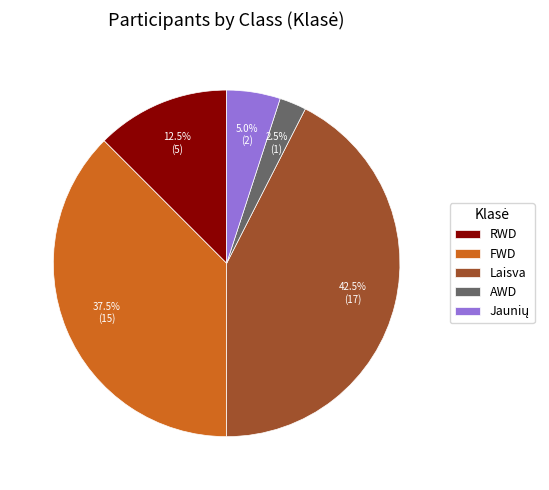

Approximately how many times larger is the value at FWD compared to AWD?

15.0